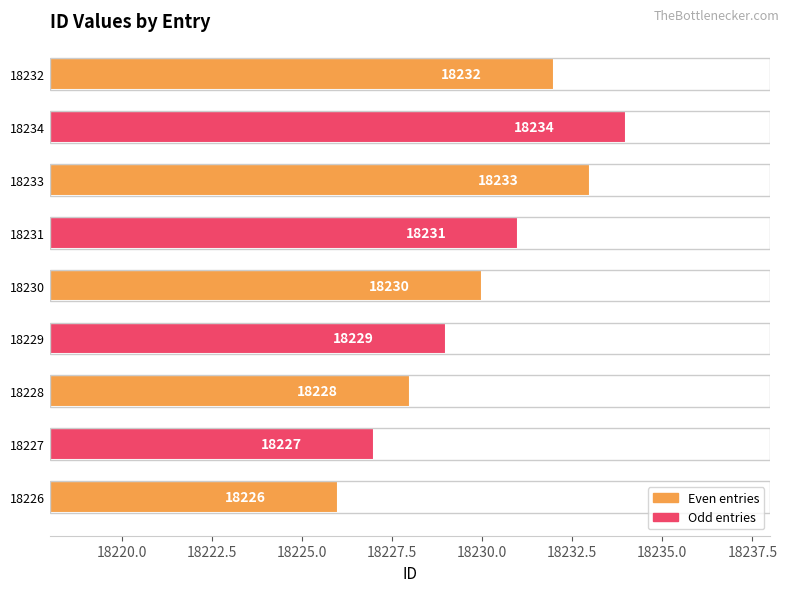

Count the values in the range 18228 to 18232.

5